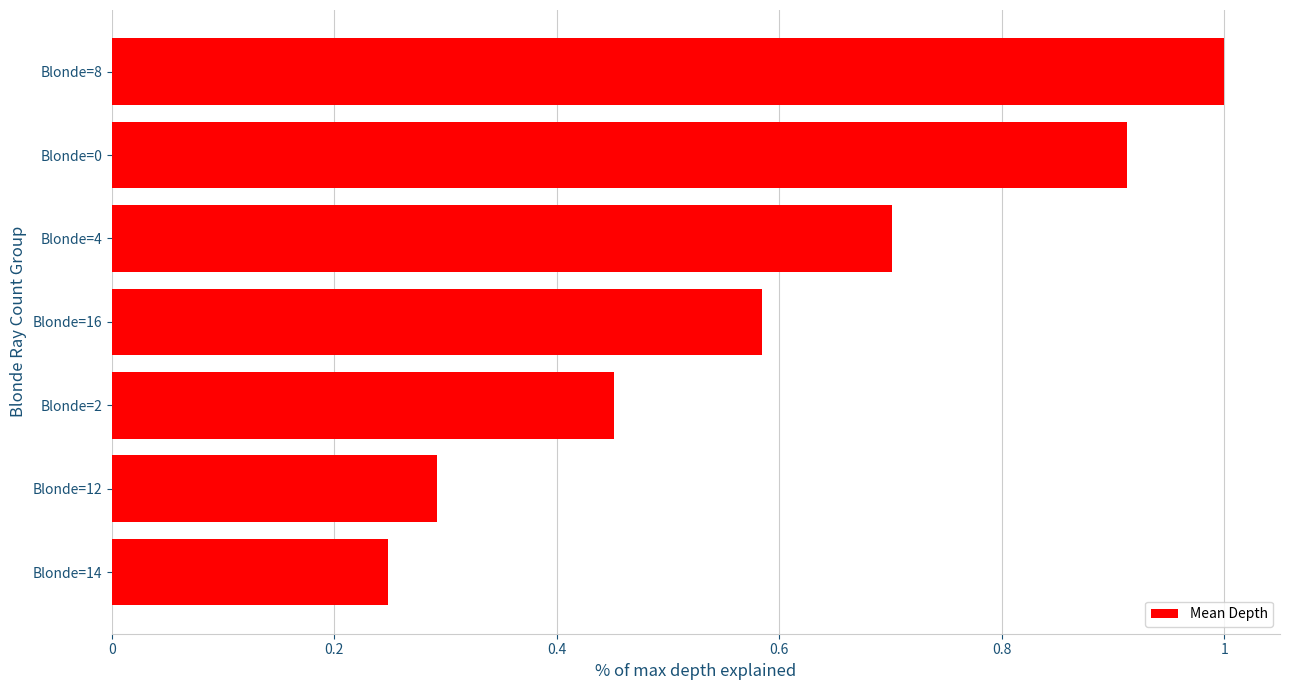

What is the difference between the second highest and minimum values?

0.7